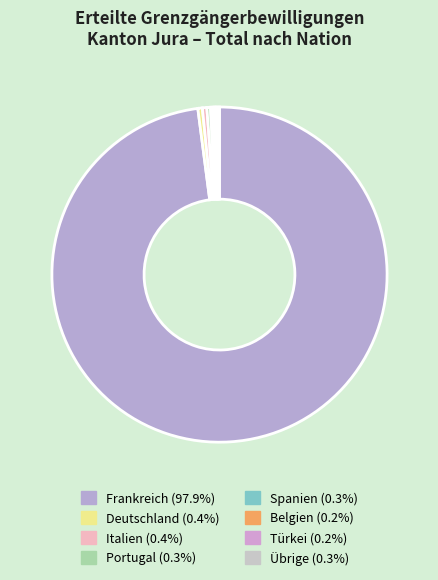

True or false: Italien accounts for 8% of the total.

False